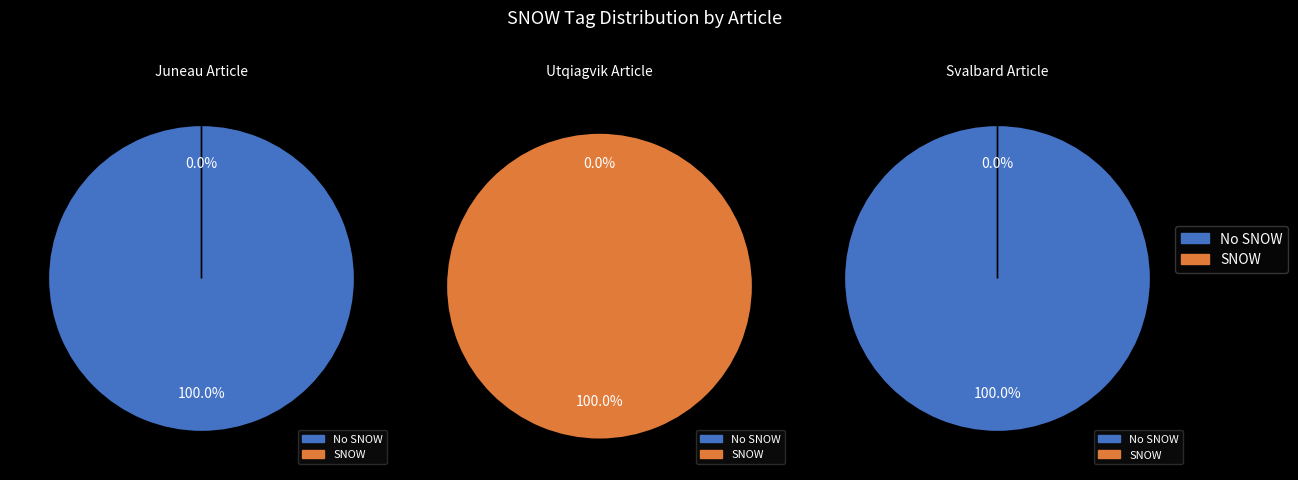

Between B443E369 (Svalbard) and E922A4BE (Utqiagvik), which is larger?

E922A4BE (Utqiagvik)